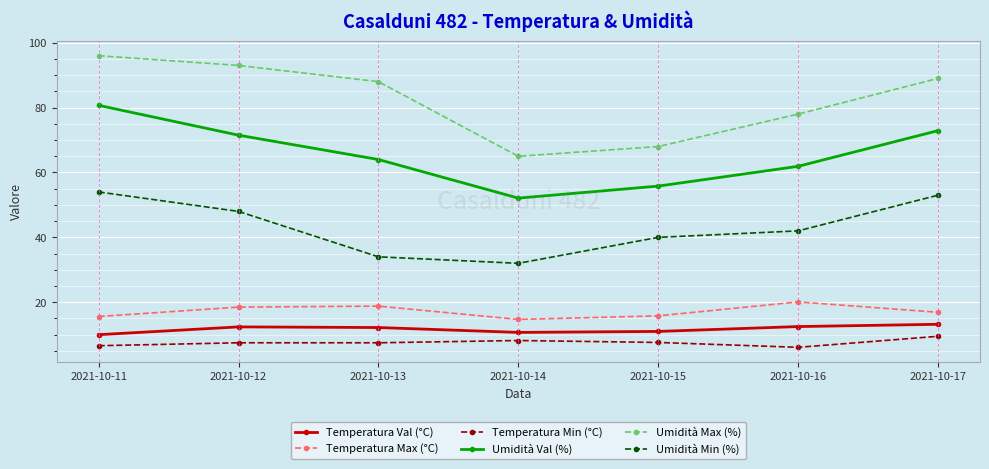

What is the value of the Umidità Min (%) point at the 4th from the left?

32.0